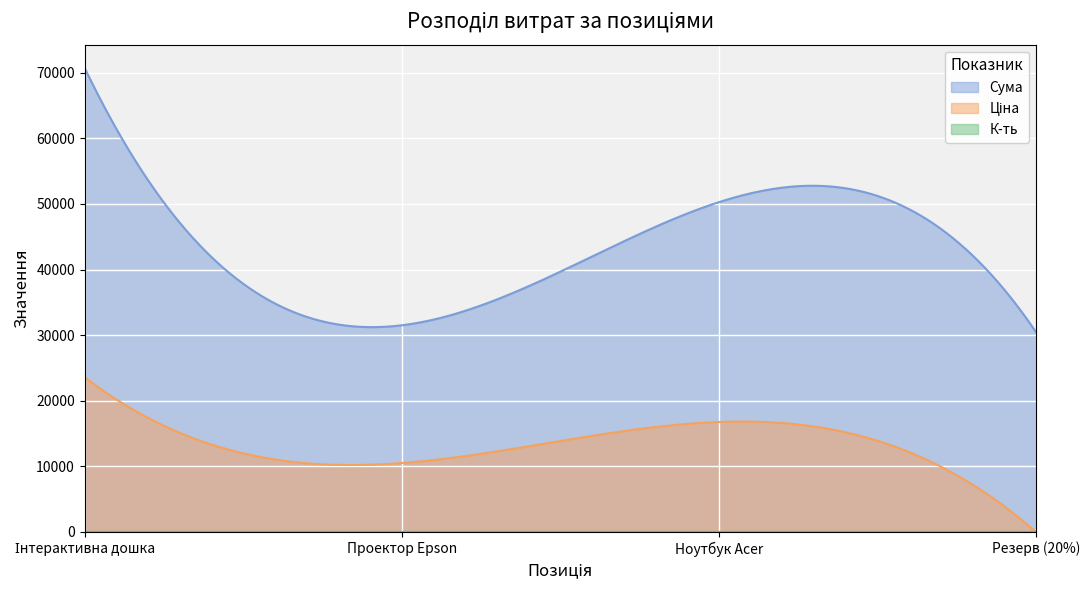

Rank the categories by Сума value from lowest to highest.

Резерв (20%), Проектор Epson, Ноутбук Acer, Інтерактивна дошка